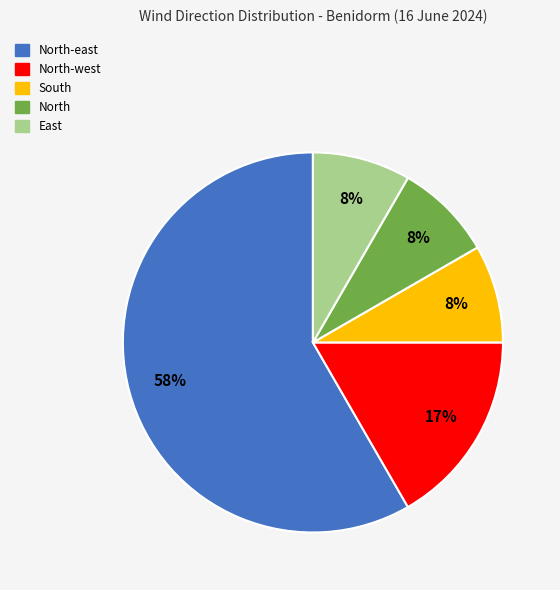

Is there any slice that represents more than half of the pie?

Yes